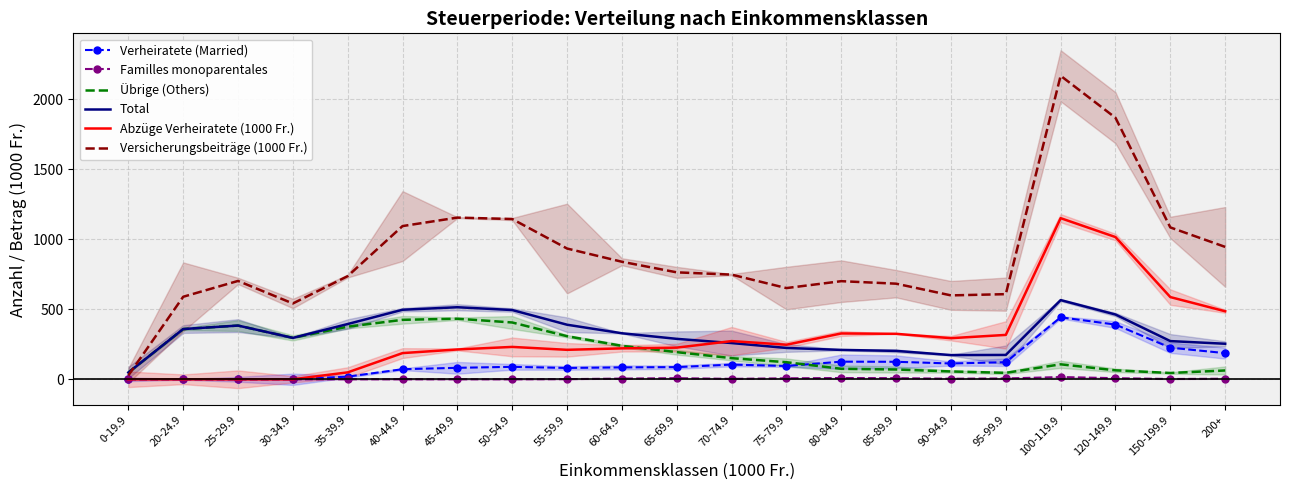

Reading left to right, extract all data points from this chart.

Verheiratete (Married): 0.0	0.0	0.0	0.0	19.0	72.0	82.0	89.0	81.0	85.0	87.0	105.0	95.0	126.0	125.0	113.0	122.0	443.0	391.0	226.0	187.0
Familles monoparentales: 0.0	0.0	0.0	0.0	0.0	0.0	0.0	0.0	1.0	5.0	8.0	3.0	7.0	9.0	8.0	4.0	6.0	16.0	8.0	2.0	4.0
Übrige (Others): 48.0	359.0	384.0	296.0	376.0	425.0	433.0	406.0	308.0	239.0	194.0	151.0	122.0	75.0	70.0	56.0	46.0	107.0	64.0	45.0	63.0
Total: 48.0	359.0	384.0	296.0	395.0	497.0	515.0	495.0	390.0	329.0	289.0	259.0	224.0	210.0	203.0	173.0	174.0	566.0	463.0	273.0	254.0
Abzüge Verheiratete (1000 Fr.): 0.0	0.0	0.0	0.0	49.4	187.2	213.2	231.4	210.6	221.0	226.2	273.0	247.0	327.6	325.0	293.8	317.2	1151.8	1016.6	587.6	486.2
Versicherungsbeiträge (1000 Fr.): 27.3	589.8	703.0	541.9	737.4	1095.2	1155.7	1145.5	934.6	840.1	764.4	748.1	651.9	701.3	683.4	599.7	608.5	2169.5	1869.3	1085.5	946.3